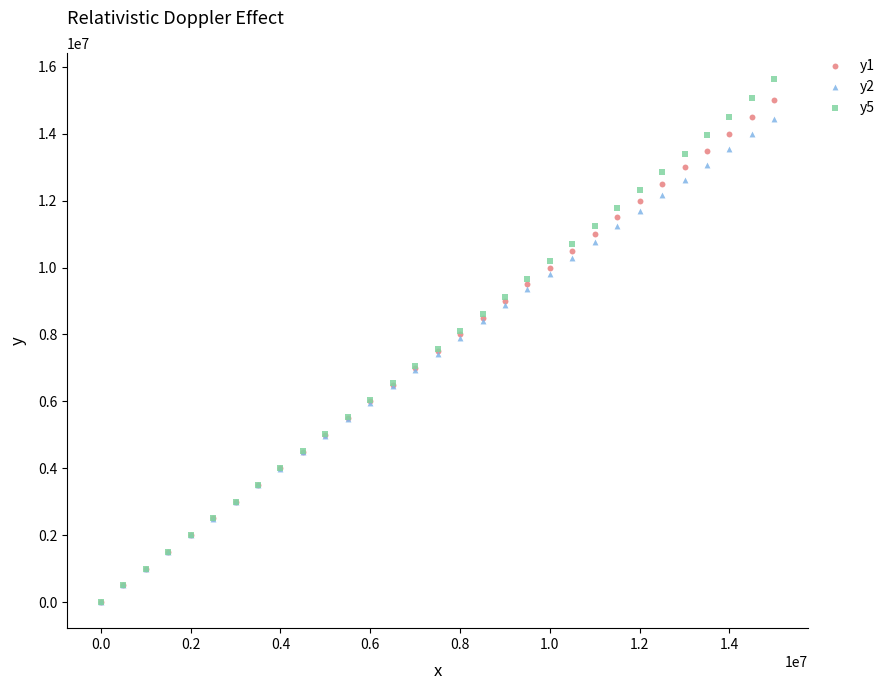

What are all the series names shown in the legend?

y1, y2, y5